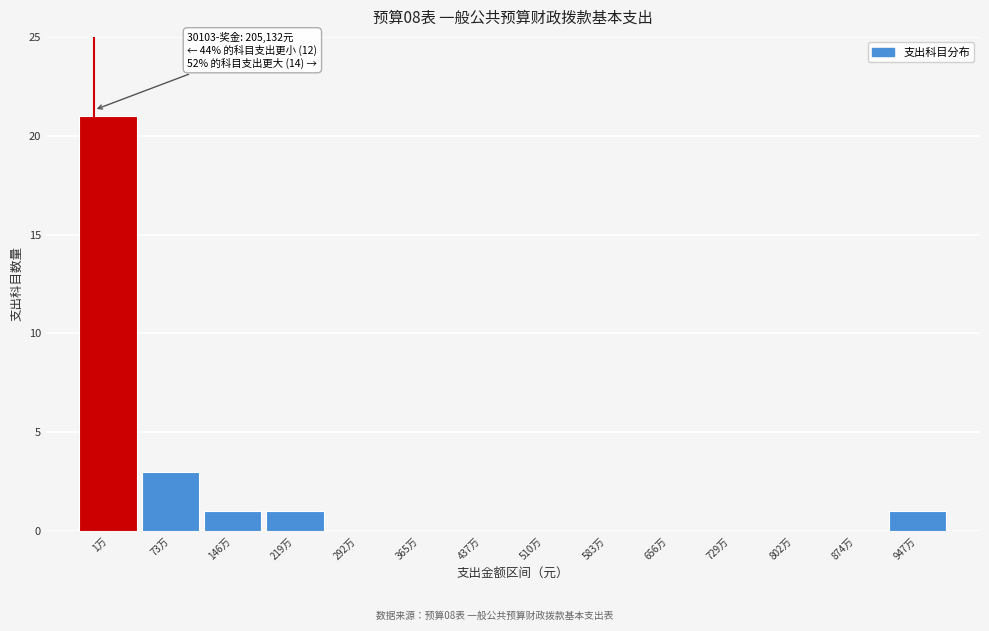

Reading right to left, transcribe all the data shown in this chart.

947万=1	874万=0	802万=0	729万=0	656万=0	583万=0	510万=0	437万=0	365万=0	292万=0	219万=1	146万=1	73万=3	1万=21